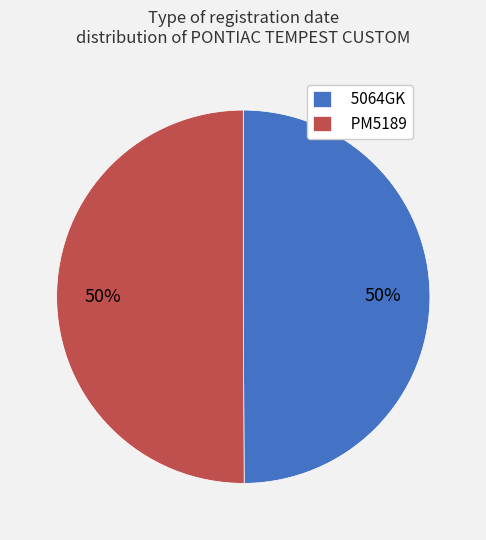

Is it true that 5064GK is 36% of the pie?

False